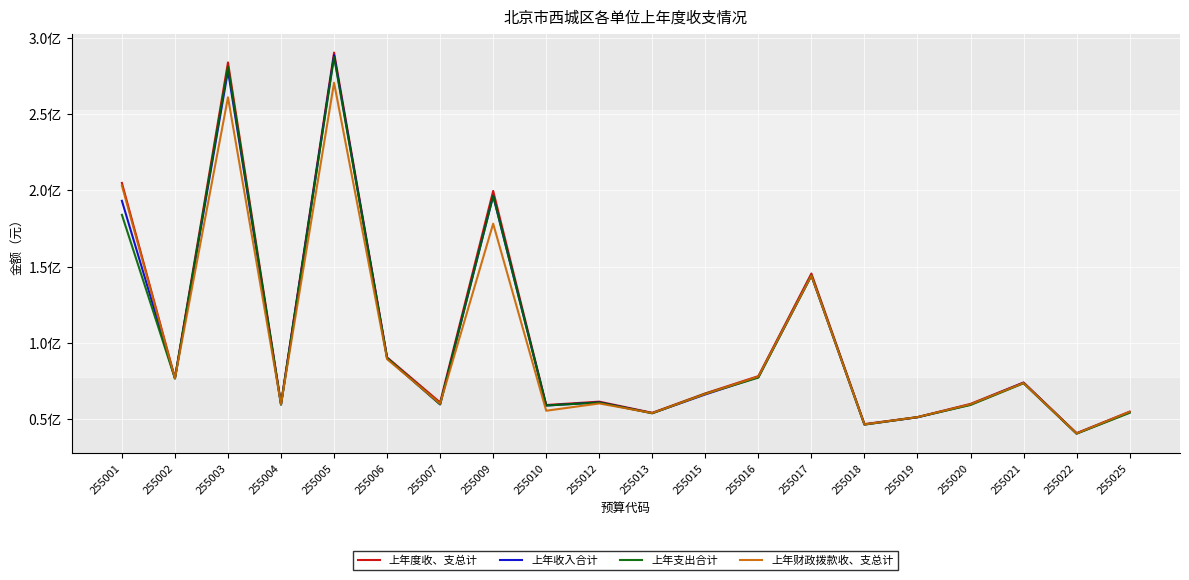

Reading left to right, transcribe all the data shown in this chart.

上年度收、支总计: 255001=204815739.2	255002=77073647.3	255003=283764654.6	255004=60141801.5	255005=290214790.7	255006=90558479.9	255007=61029504.2	255009=199601268.1	255010=59363865.2	255012=61557524.6	255013=54242718.0	255015=66964861.9	255016=78267034.7	255017=145498946.9	255018=46846969.6	255019=51428352.8	255020=60091869.6	255021=74098399.7	255022=40910879.5	255025=54997219.3
上年收入合计: 255001=193117149.2	255002=76818874.1	255003=278344978.0	255004=59700435.8	255005=288463120.3	255006=90014906.0	255007=59785760.7	255009=196390061.9	255010=59016079.7	255012=61104391.2	255013=54014280.2	255015=66281214.7	255016=77682139.7	255017=144166212.0	255018=46598684.6	255019=51306052.8	255020=59662475.5	255021=73936257.6	255022=40702768.3	255025=54628763.8
上年支出合计: 255001=183925313.9	255002=76680481.8	255003=280967247.5	255004=59605702.0	255005=287299250.9	255006=90105988.0	255007=59807073.5	255009=196468056.7	255010=59030210.1	255012=60984539.9	255013=53943851.3	255015=66716339.0	255016=77312690.6	255017=144182377.0	255018=46529540.0	255019=51397365.3	255020=59384709.5	255021=73593510.3	255022=40587317.5	255025=54219300.3
上年财政拨款收、支总计: 255001=203068589.2	255002=76829347.3	255003=260923178.6	255004=59936701.5	255005=270463479.1	255006=89382479.9	255007=60247324.2	255009=178141868.1	255010=55606151.1	255012=60374206.9	255013=54081718.0	255015=66622211.9	255016=78022034.7	255017=144159788.4	255018=46663379.7	255019=51407352.8	255020=59859119.6	255021=73777999.6	255022=40772294.5	255025=54902019.3